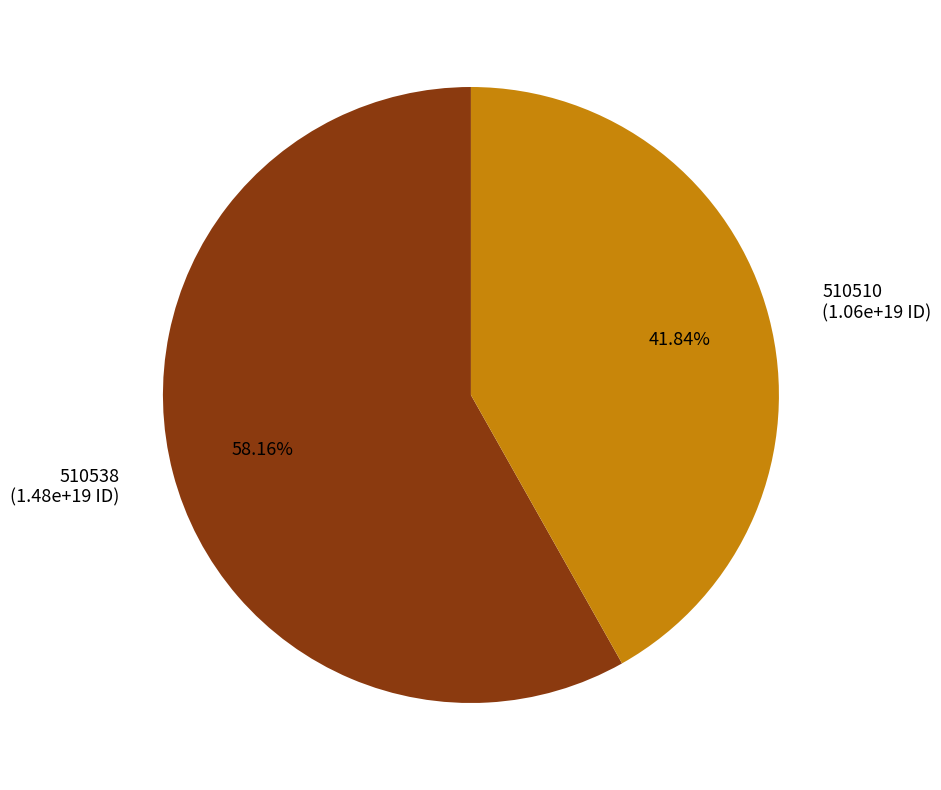

To the nearest percent, what percentage of the pie is 510538?

58%